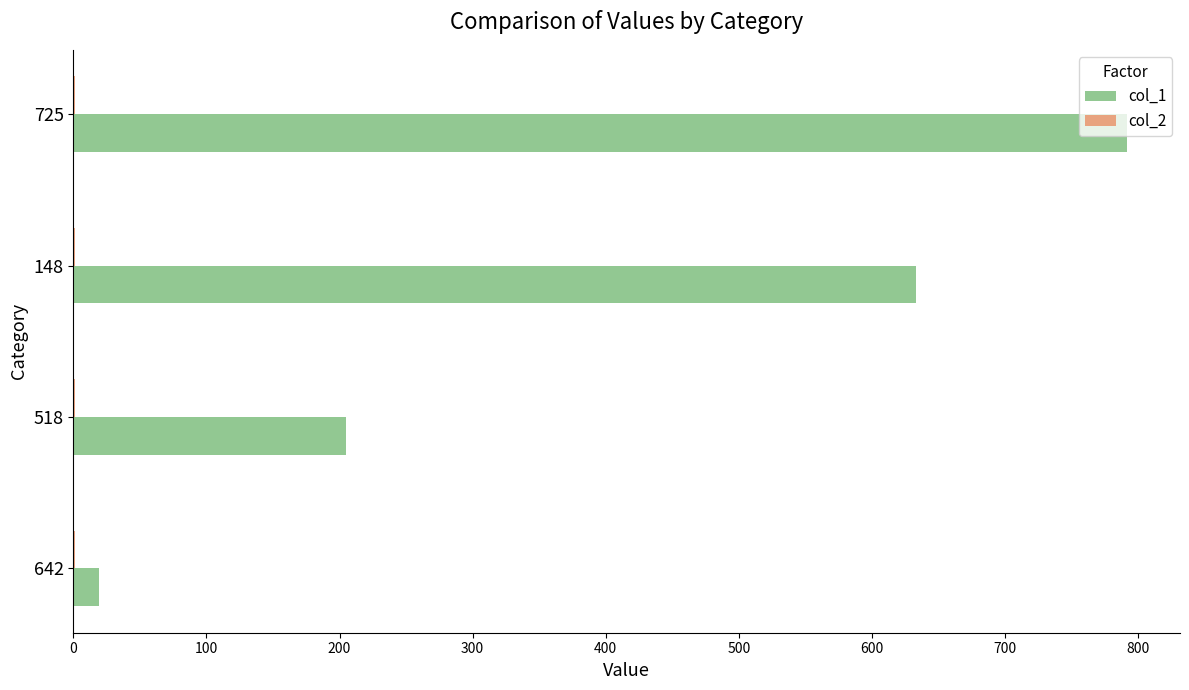

Which series has the largest total across all categories?

col_1